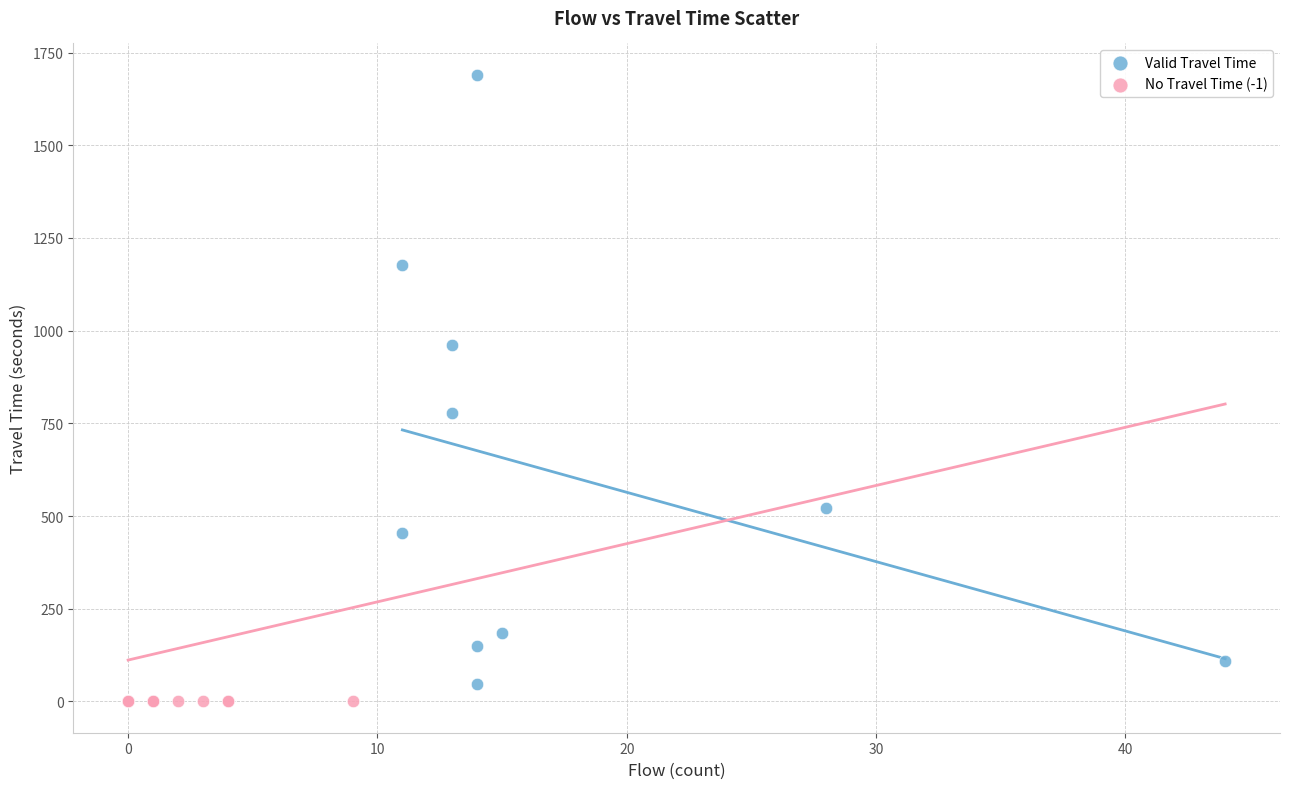

Which series reaches the maximum Y coordinate?

Valid Travel Time